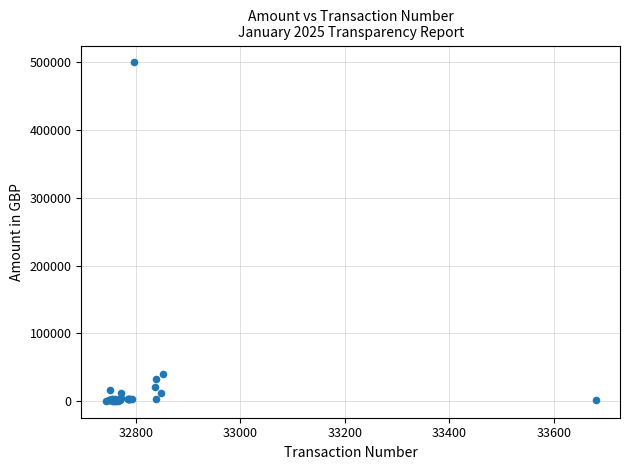

What Y value in the scatter plot is closest to 250182?

40123.2